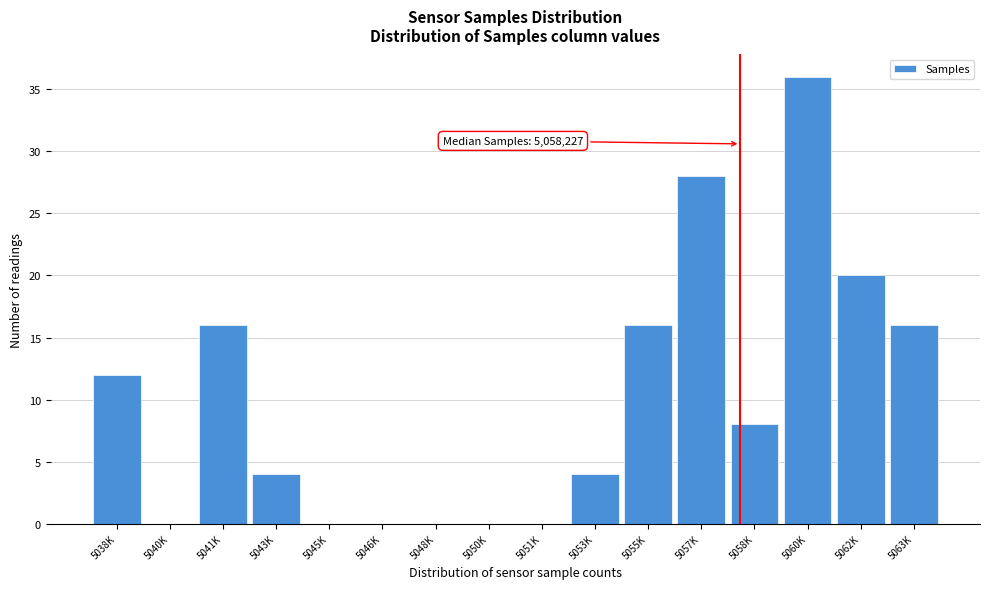

Reading right to left, transcribe all the data shown in this chart.

5063K=16	5062K=20	5060K=36	5058K=8	5057K=28	5055K=16	5053K=4	5051K=0	5050K=0	5048K=0	5046K=0	5045K=0	5043K=4	5041K=16	5040K=0	5038K=12